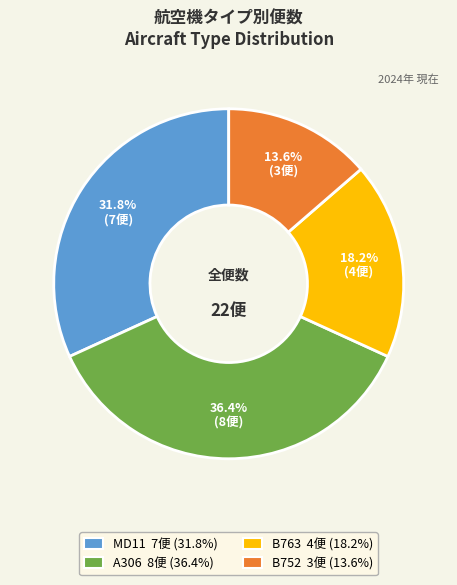

Count the number of slices in the pie.

4